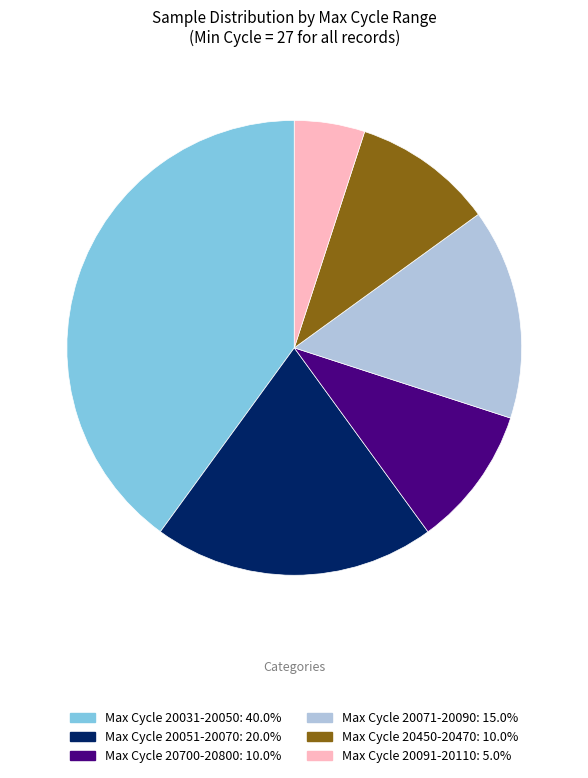

Does any single category account for the majority?

No